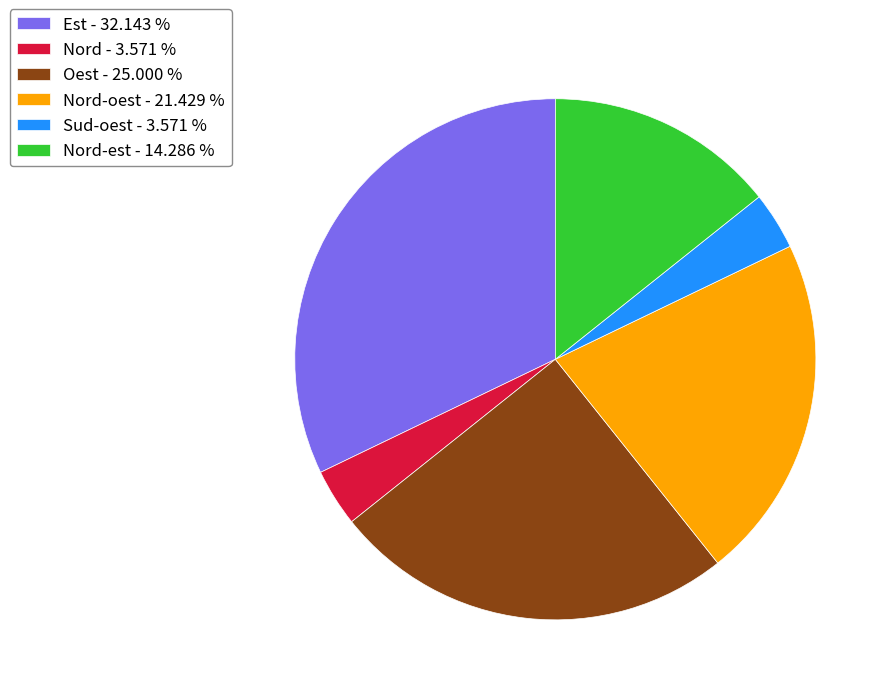

What is the ratio of the value at Est - 32.143 % to the value at Nord-oest - 21.429 %?

1.5